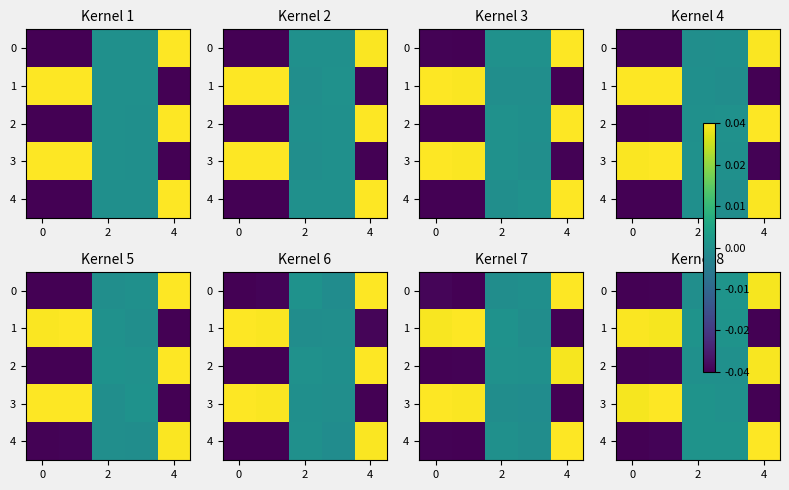

How many data points does each series have?

5